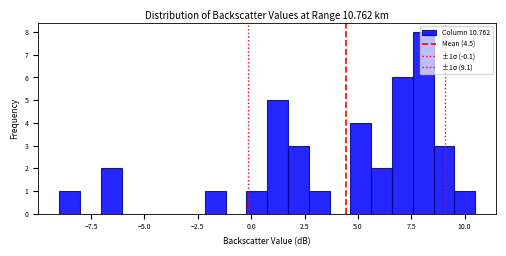

Read against the x-axis, roughly where is the centre of the tallest bar?

8.0